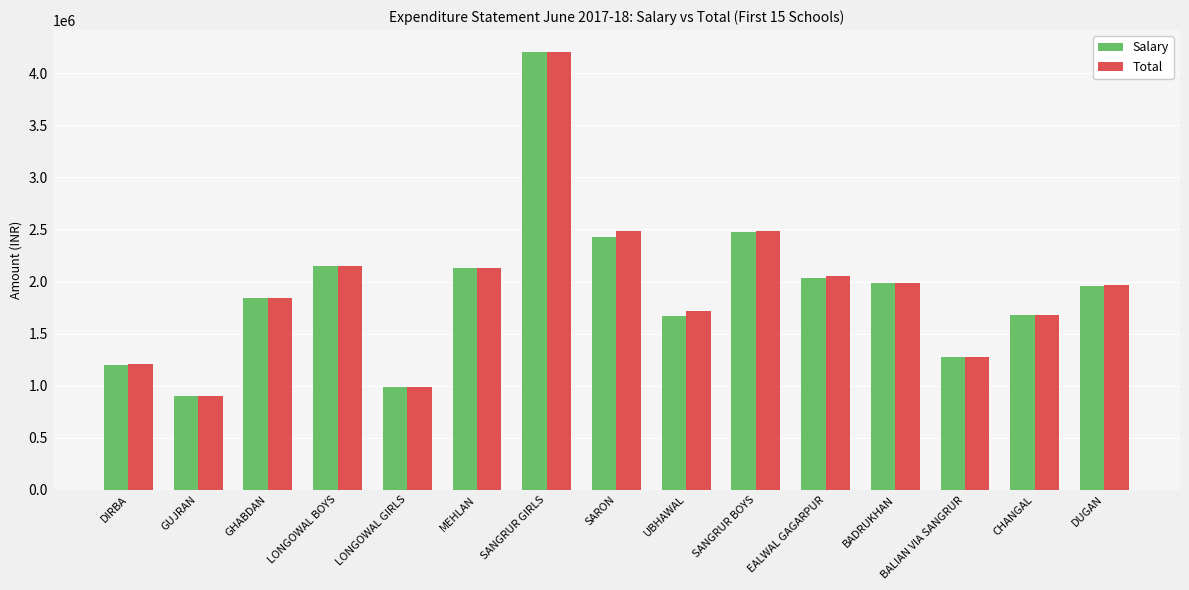

How many bars are there in each group?

2